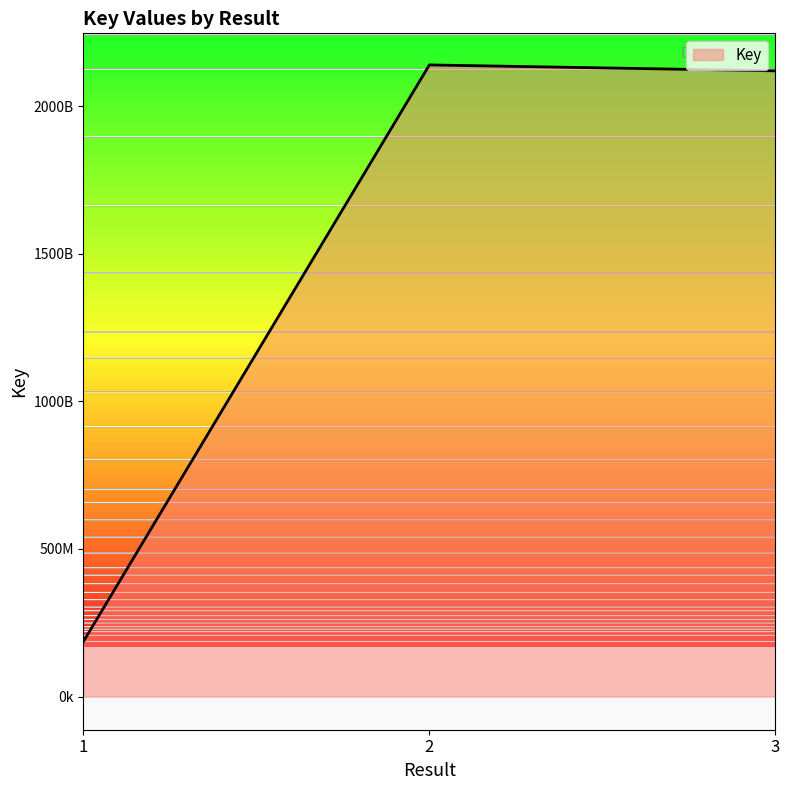

What is the greatest value displayed?

2140165780